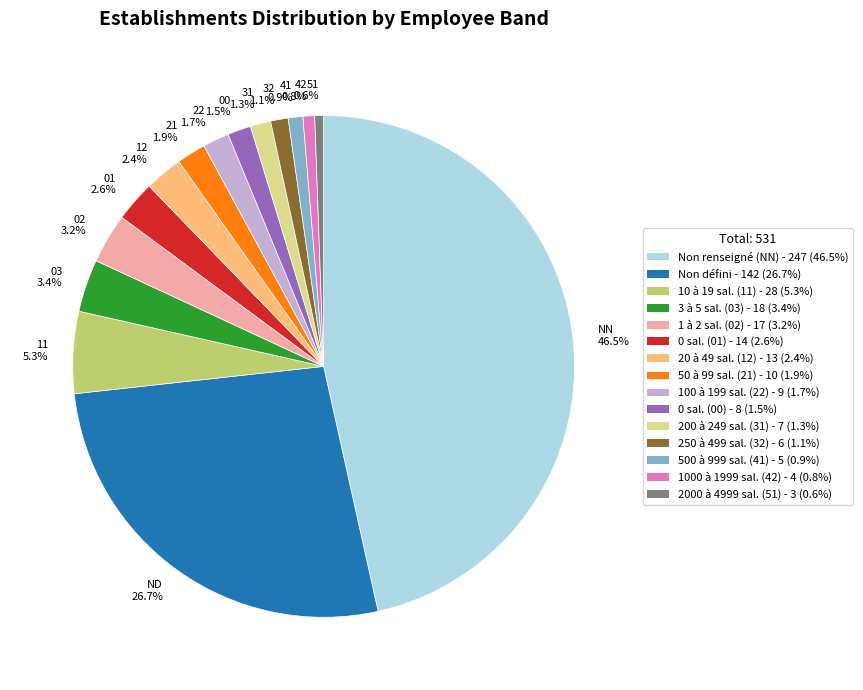

Which category has the biggest portion of the pie?

NN